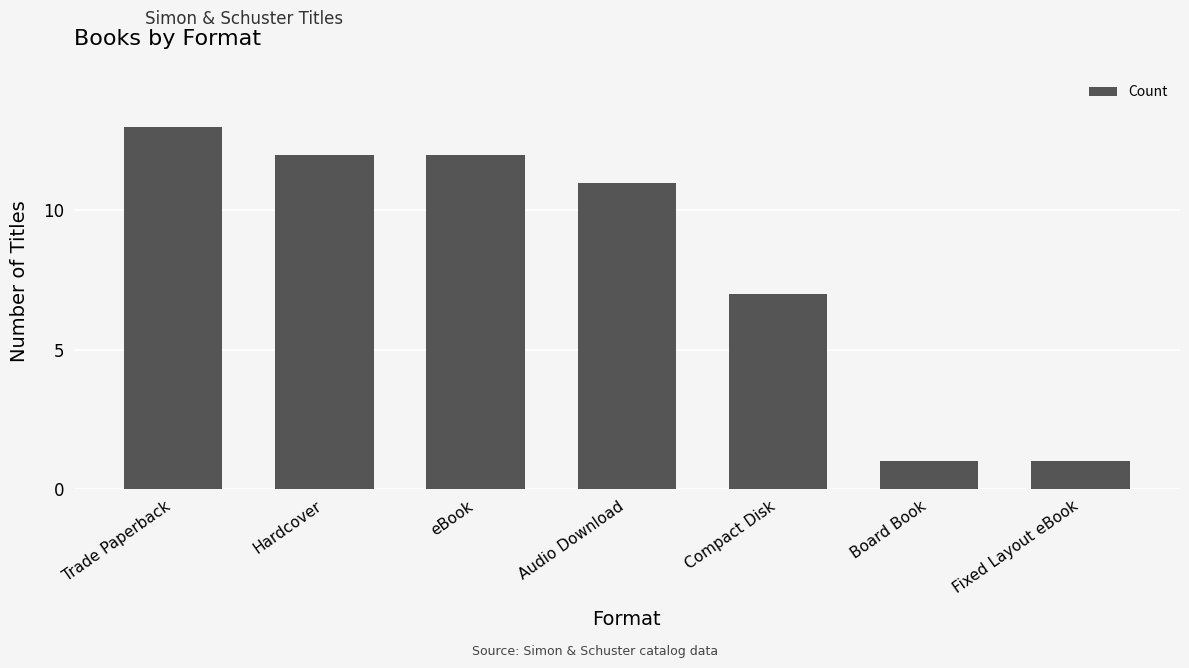

Is it true that the value at Fixed Layout eBook is 1?

True